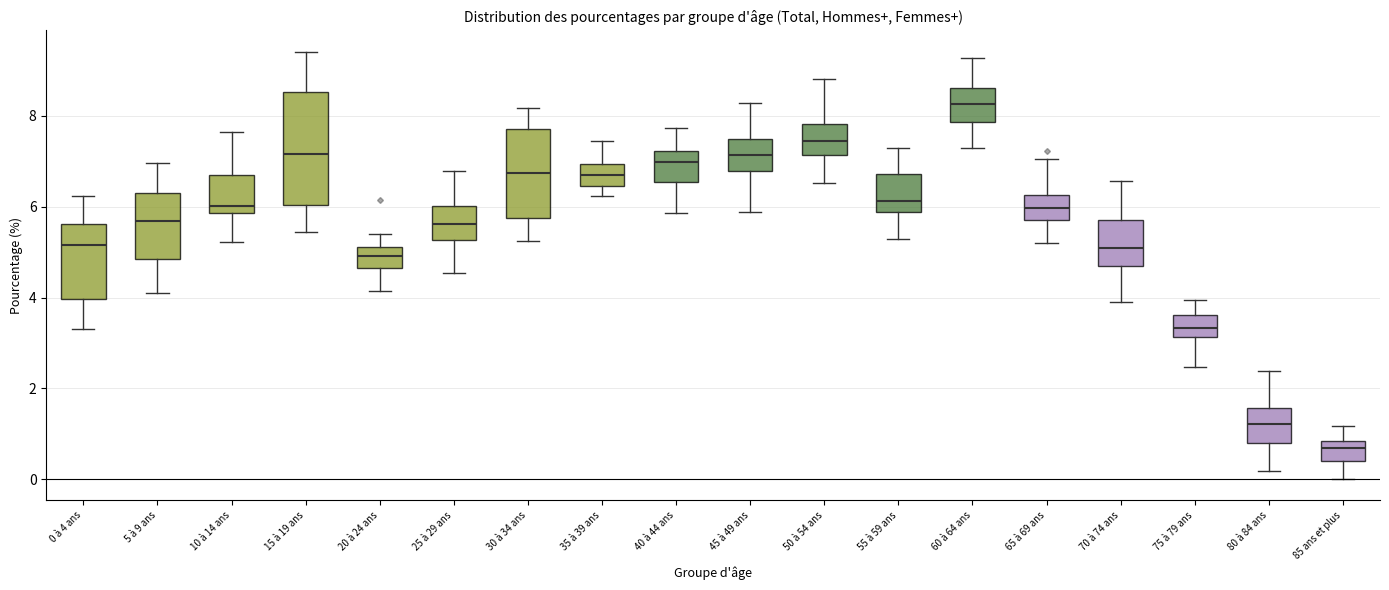

Which box has the lowest median line?

85 ans et plus